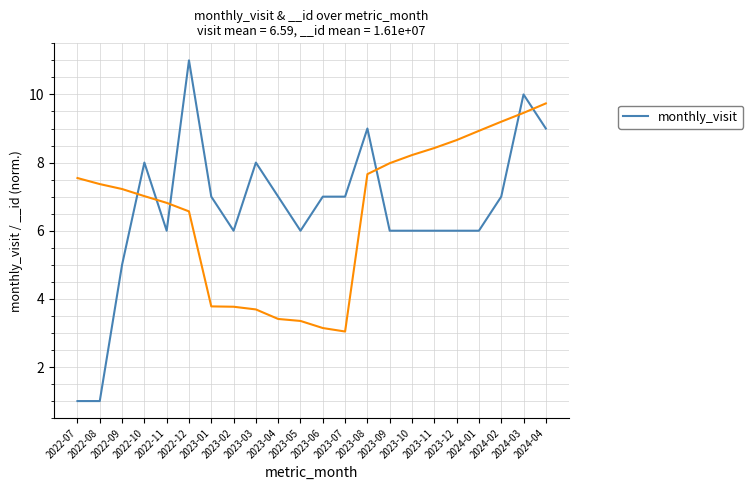

What is the difference between the values at 2023-05 and 2023-07?

1